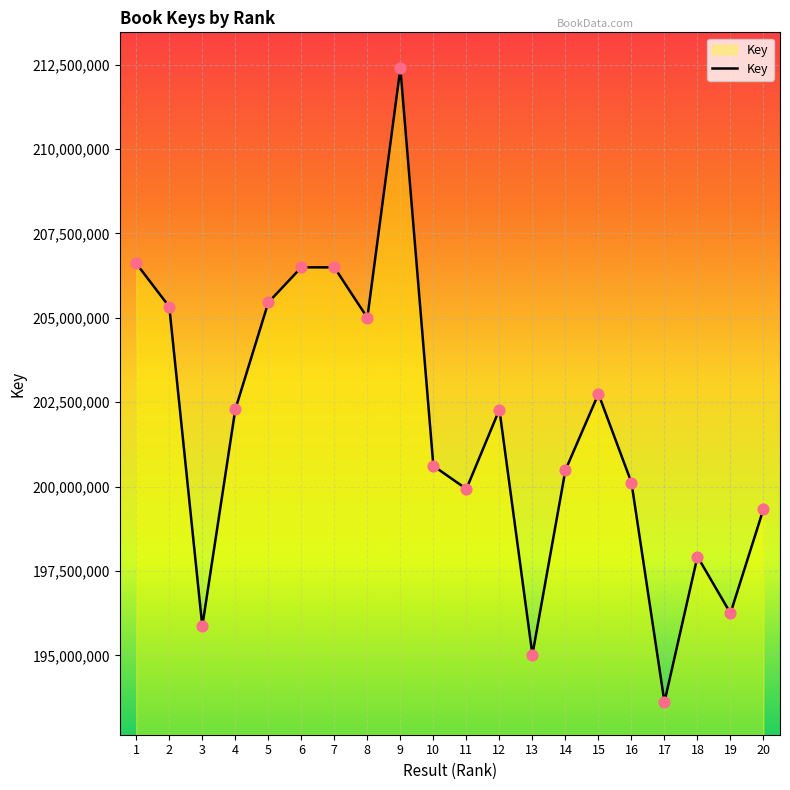

Approximately how many times larger is the value at 7 compared to 11?

1.0